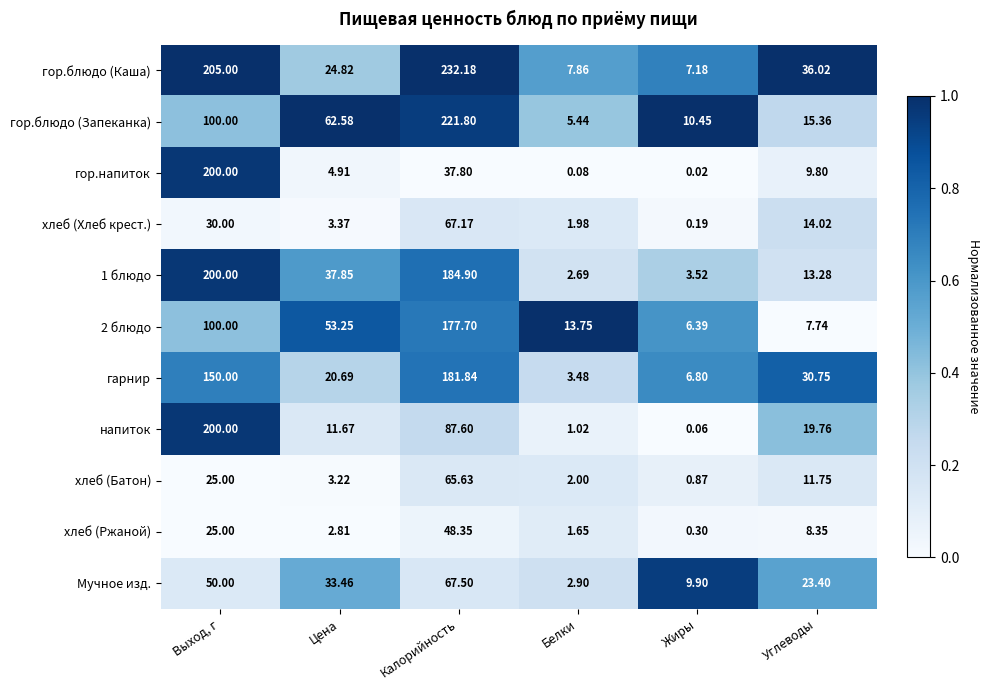

Which category has the highest value across all series?

Калорийность